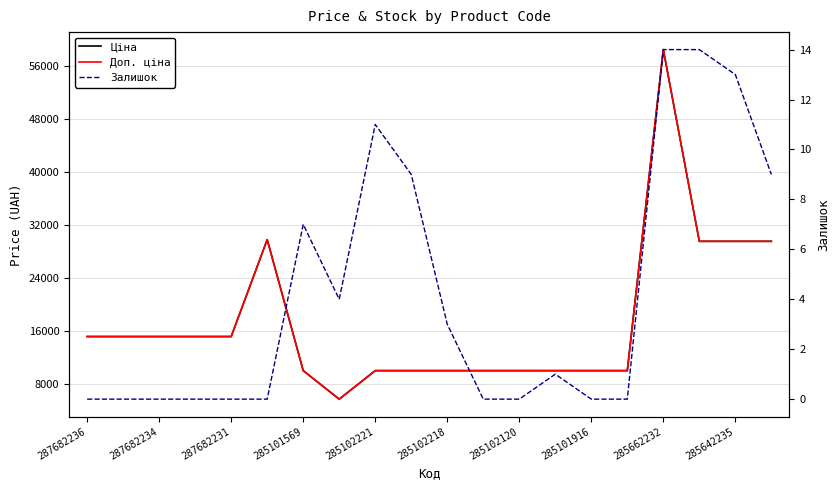

Rank the series at 287682236 from highest to lowest value.

Ціна, Доп. ціна, Залишок